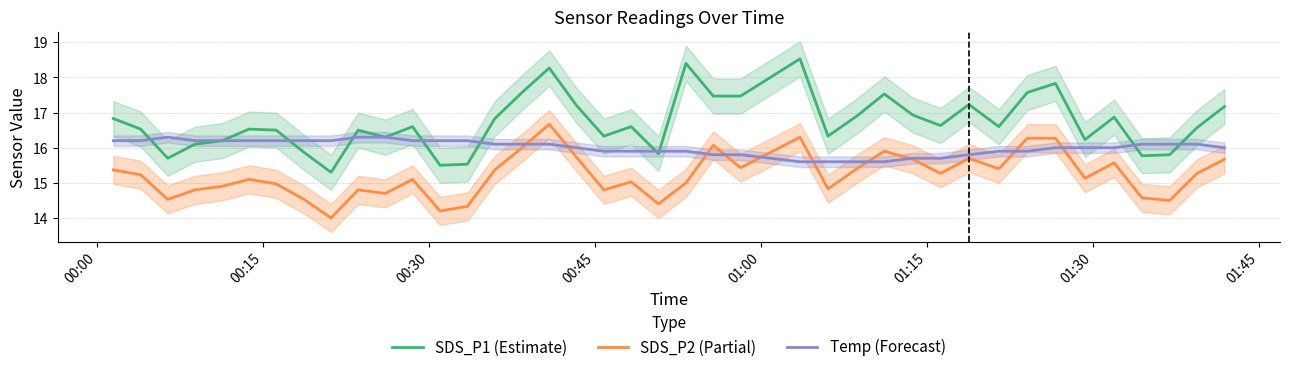

Reading left to right, what are all the values shown in this chart?

SDS_P1 (Estimate): 16.8	16.5	15.7	16.1	16.2	16.5	16.5	15.9	15.3	16.5	16.3	16.6	15.5	15.5	16.8	17.6	18.3	17.2	16.3	16.6	15.8	18.4	17.5	17.5	18.5	16.3	16.9	17.5	16.9	16.6	17.2	16.6	17.6	17.8	16.2	16.9	15.8	15.8	16.6	17.2
SDS_P2 (Partial): 15.4	15.2	14.5	14.8	14.9	15.1	15.0	14.5	14.0	14.8	14.7	15.1	14.2	14.3	15.4	16.0	16.7	15.7	14.8	15.0	14.4	15.0	16.1	15.4	16.3	14.8	15.4	15.9	15.7	15.3	15.7	15.4	16.3	16.3	15.1	15.6	14.6	14.5	15.3	15.7
Temp (Forecast): 16.2	16.2	16.3	16.2	16.2	16.2	16.2	16.2	16.2	16.3	16.3	16.2	16.2	16.2	16.1	16.1	16.1	16.0	15.9	15.9	15.9	15.9	15.8	15.8	15.6	15.6	15.6	15.6	15.7	15.7	15.8	15.9	15.9	16.0	16.0	16.0	16.1	16.1	16.1	16.0